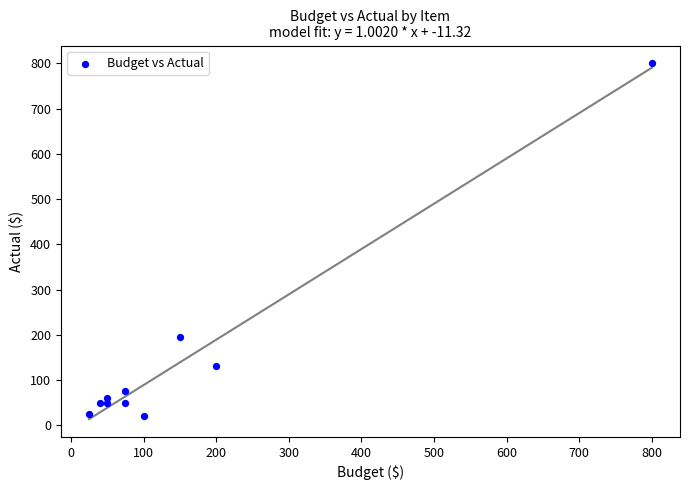

What Y value in the scatter plot is closest to 410?

195